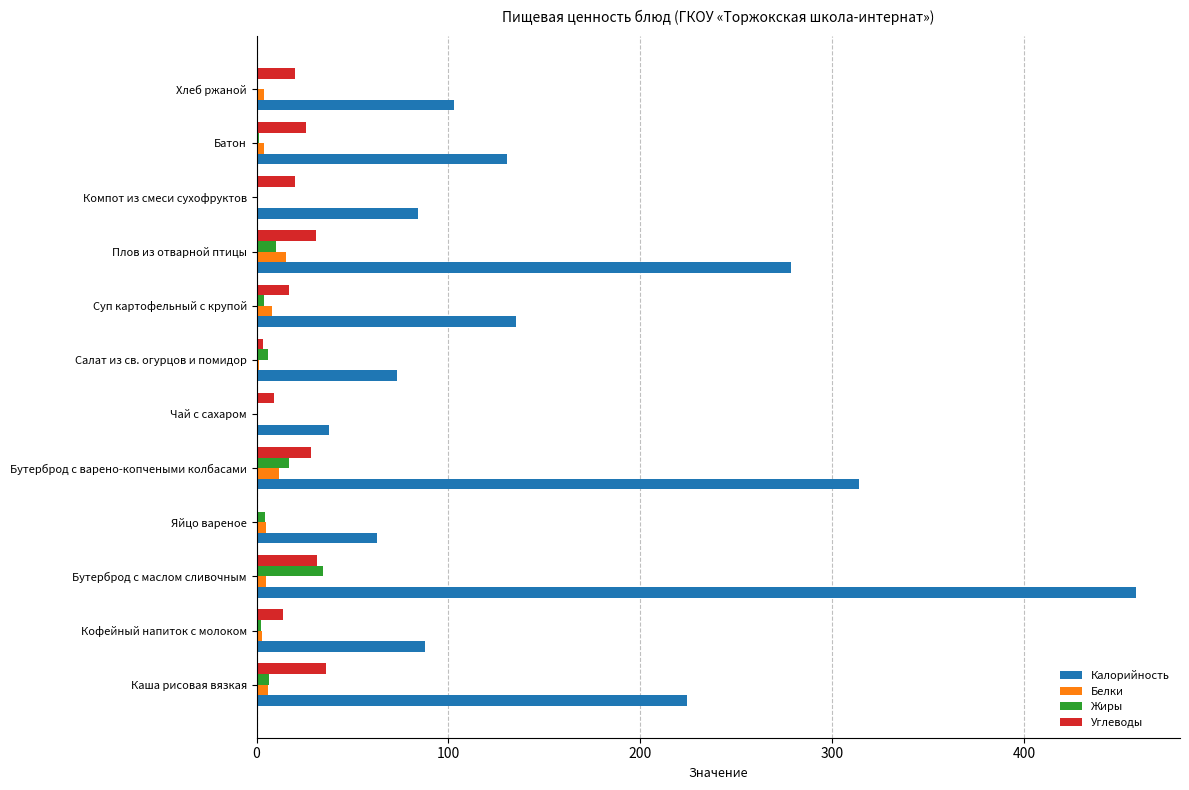

Which series has the largest total across all categories?

Калорийность